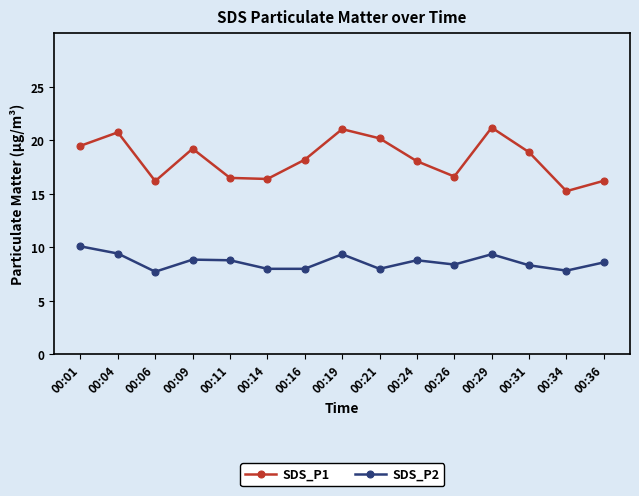

The value of SDS_P1 at 00:36 is 16.2. True or false?

True